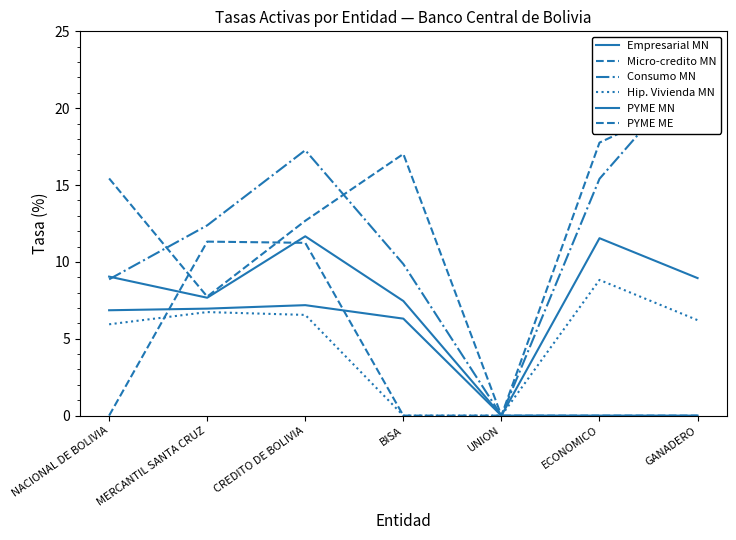

The value of Empresarial MN at GANADERO is 0.0. True or false?

True